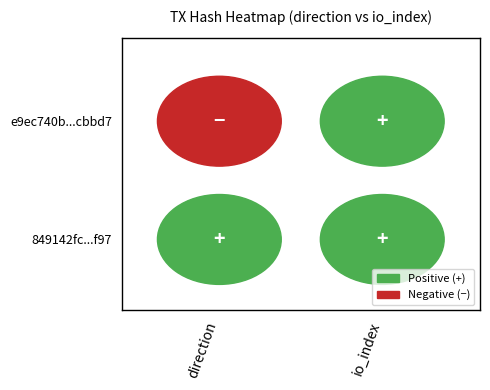

How many data points in 849142fce0bea21388e0ee355d1106a4246bf97 are less than 3?

1